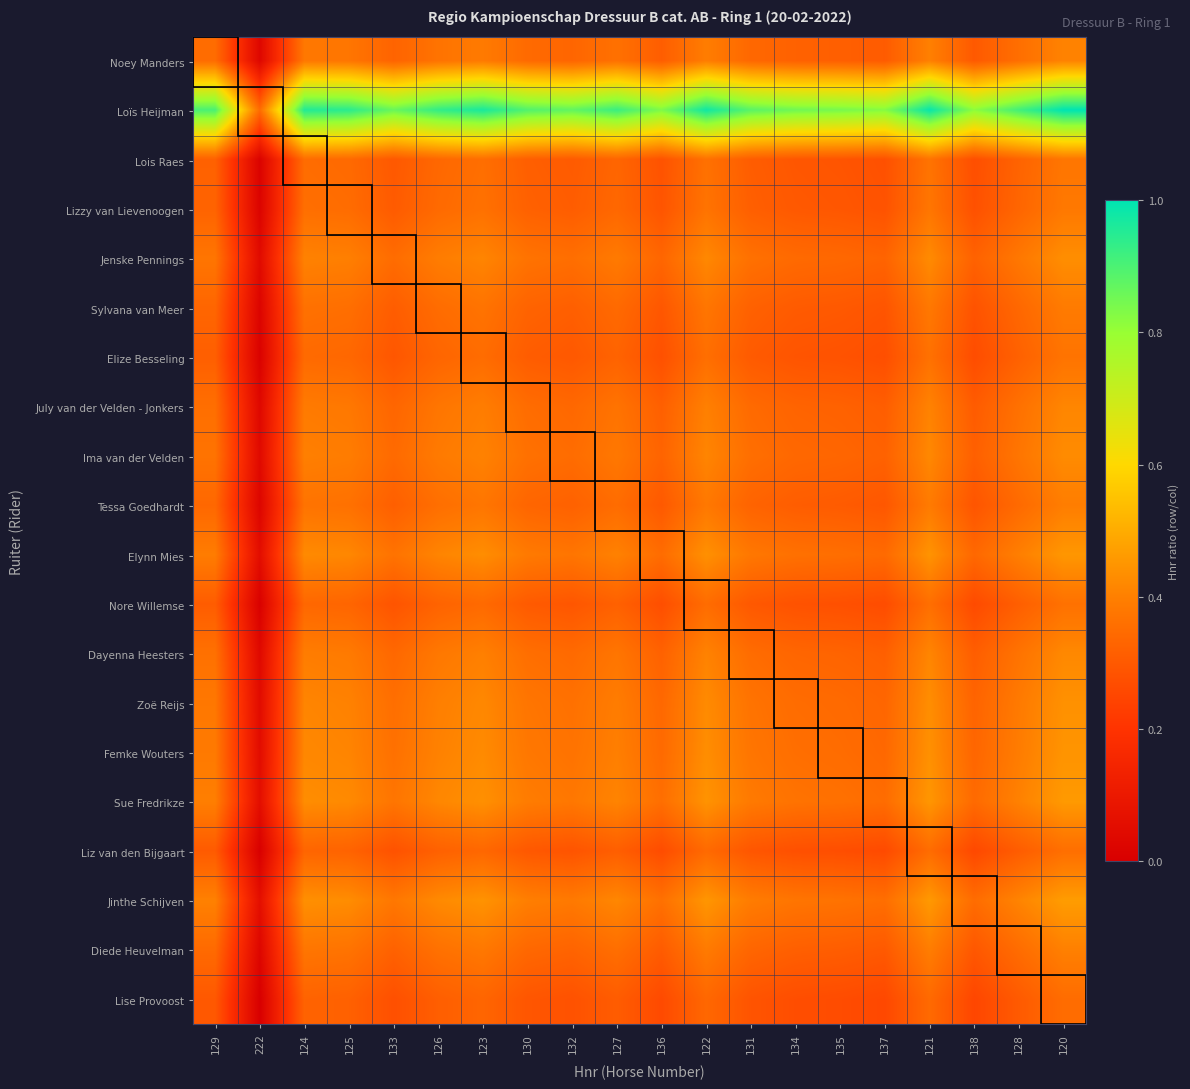

Between 121 and 126, which is larger?

121